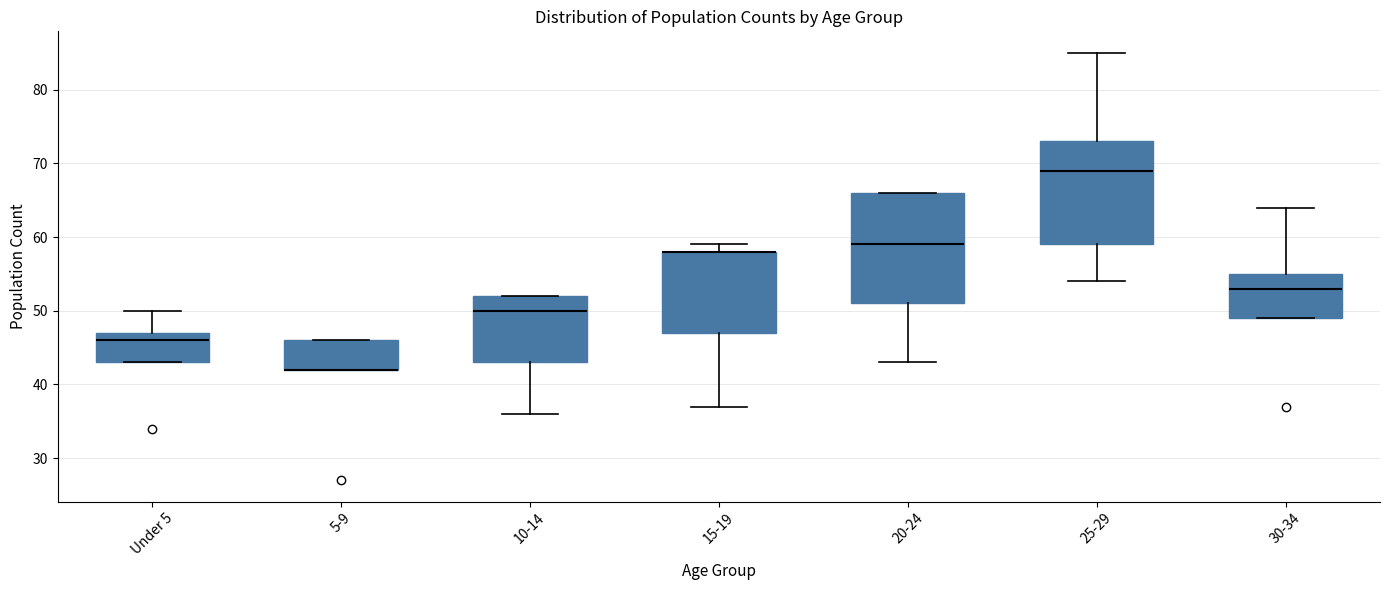

Reading left to right, transcribe this box plot: for each box, give where its median line is, the range the box spans, and where its two whiskers end, as read against the y-axis. The values are not printed on the chart, so give them approximately, as read against the axis.

Under 5: median 46, box 43 to 47, whiskers 43 to 50
5-9: median 42 (drawn on the box's lower edge), box 42 to 46, whiskers 42 to 46
10-14: median 50, box 43 to 52, whiskers 36 to 52
15-19: median 58 (drawn on the box's upper edge), box 47 to 58, whiskers 37 to 59
20-24: median 59, box 51 to 66, whiskers 43 to 66
25-29: median 69, box 59 to 73, whiskers 54 to 85
30-34: median 53, box 49 to 55, whiskers 49 to 64